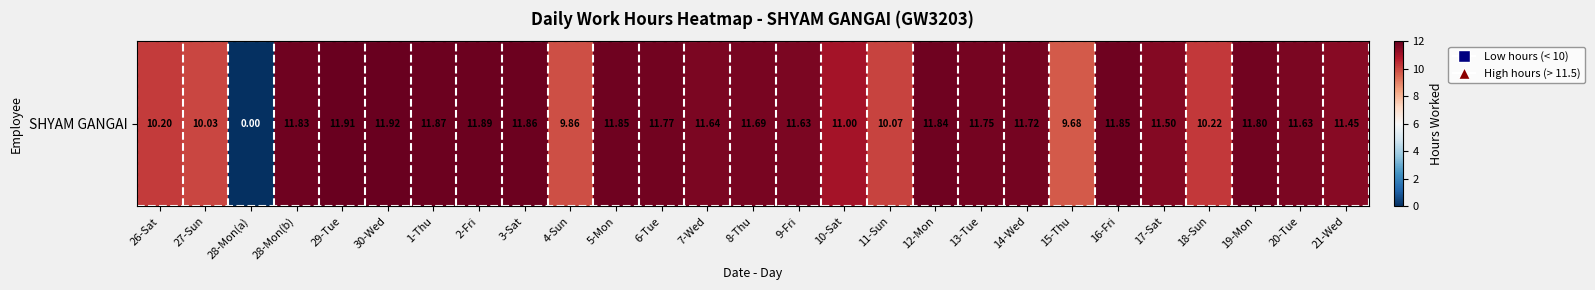

The value at 8-Thu is 11.7. True or false?

True